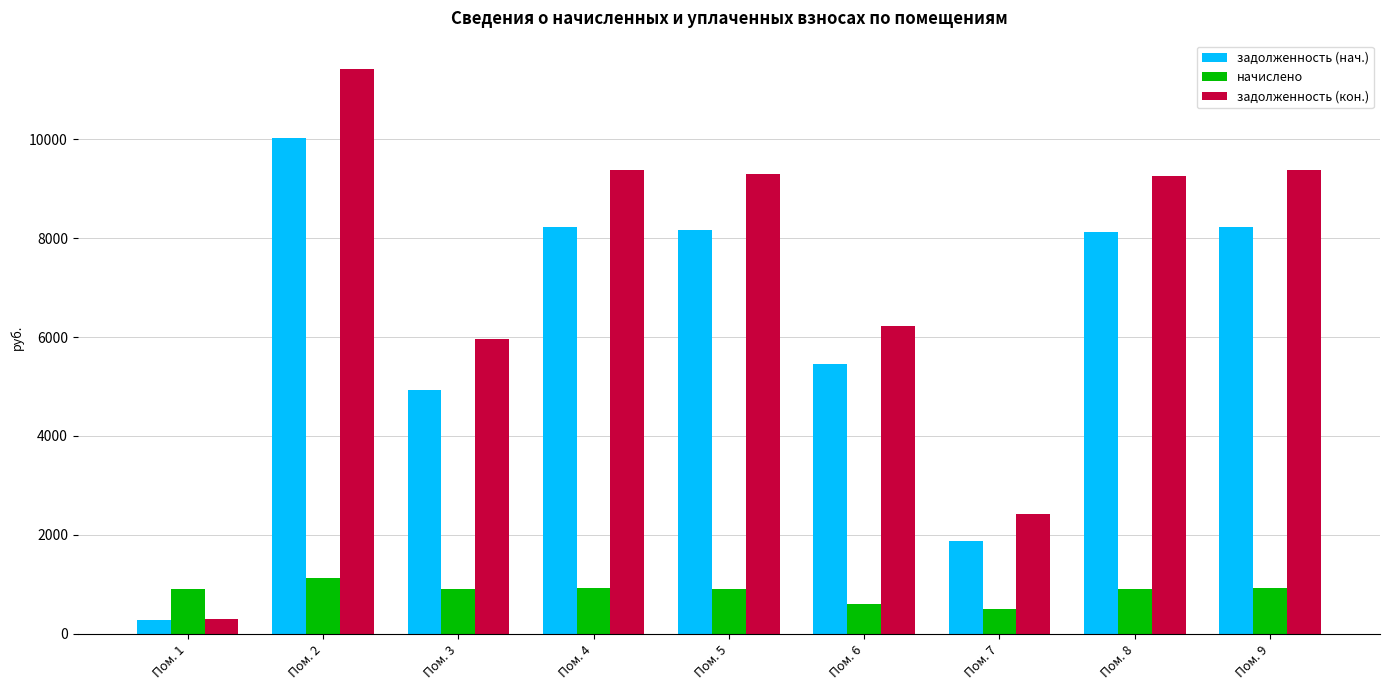

Is it true that начислено equals 1123.2 at Пом. 2?

True